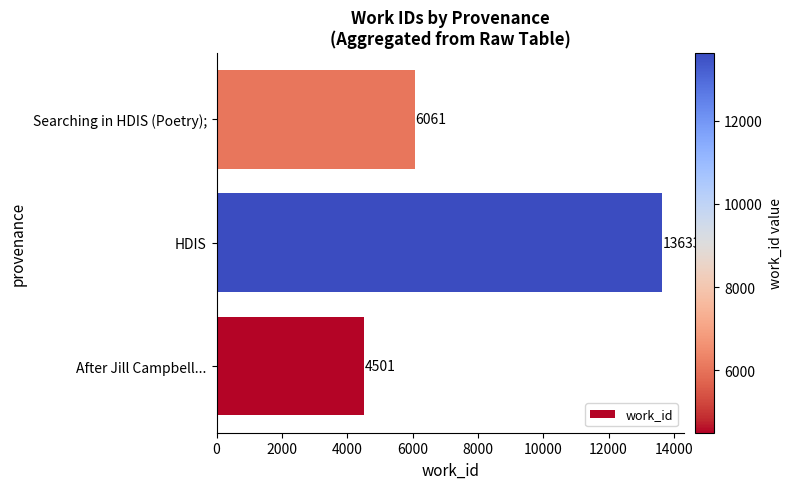

Which label corresponds to the largest value in the chart?

HDIS